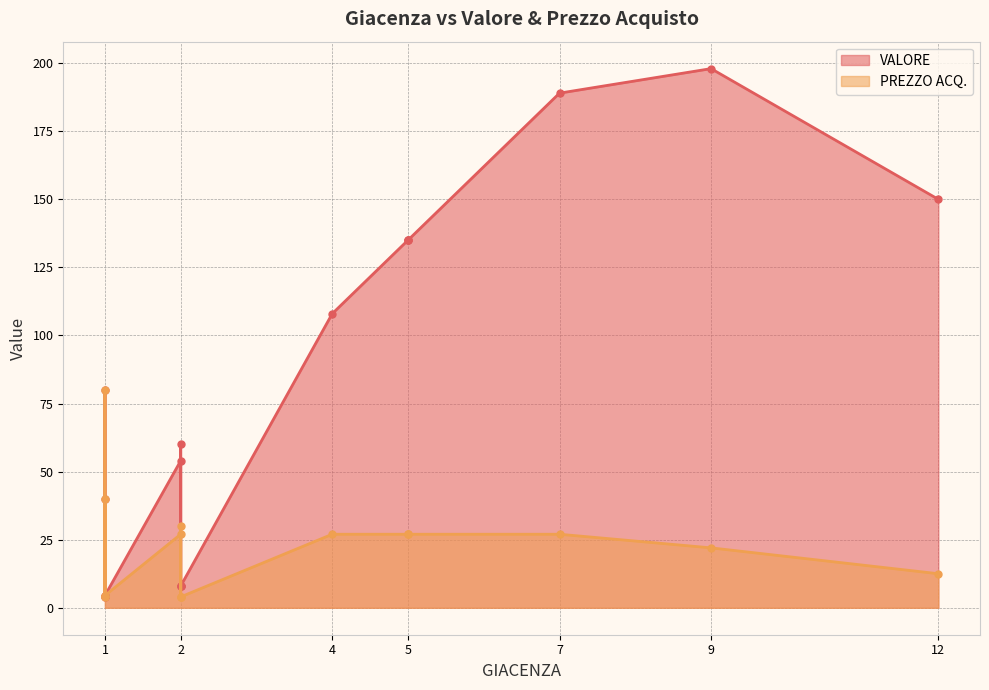

In PREZZO ACQ., how many points are higher than both neighbors (excluding endpoints)?

3